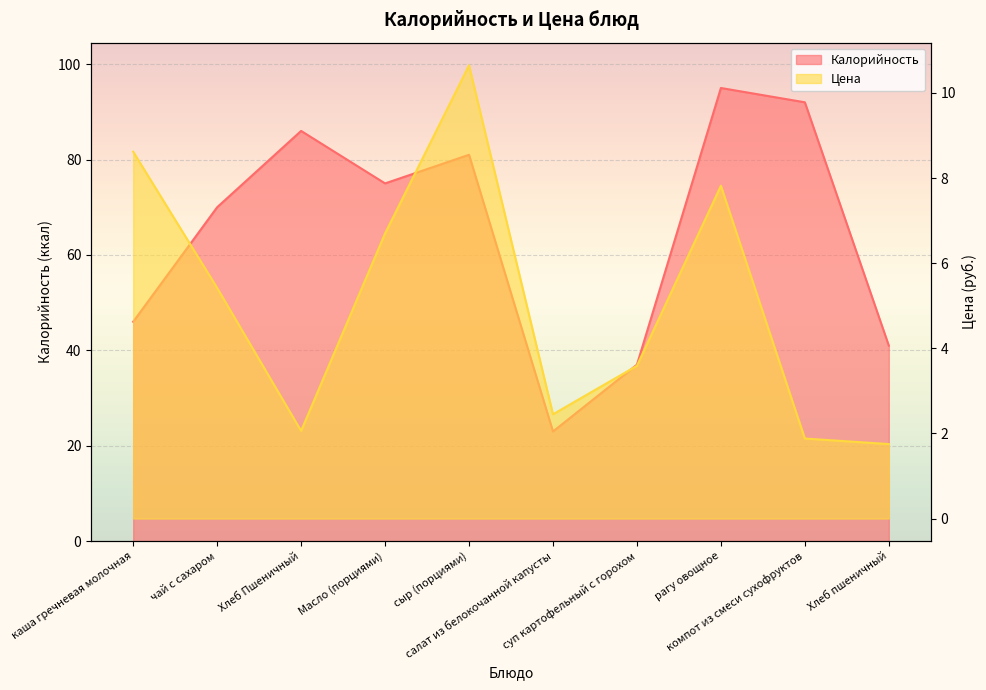

What value does the Калорийность series have at Хлеб пшеничный?

41.0